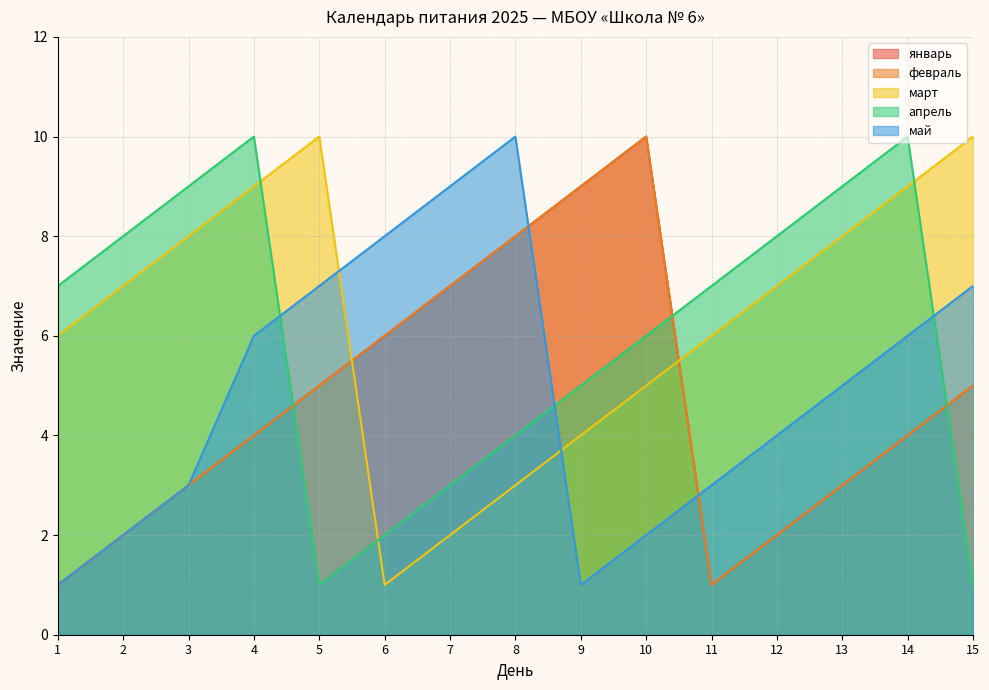

The value of январь at 6 is 9. True or false?

False